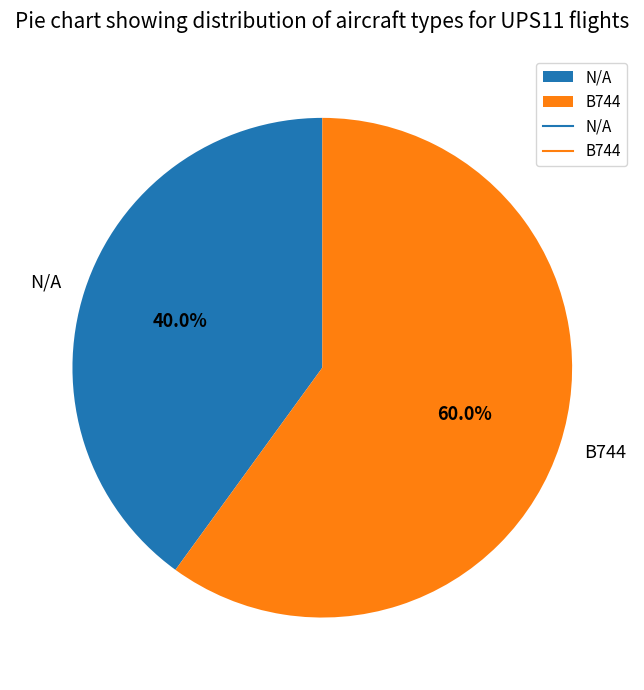

To the nearest percent, what portion does B744 represent?

60%